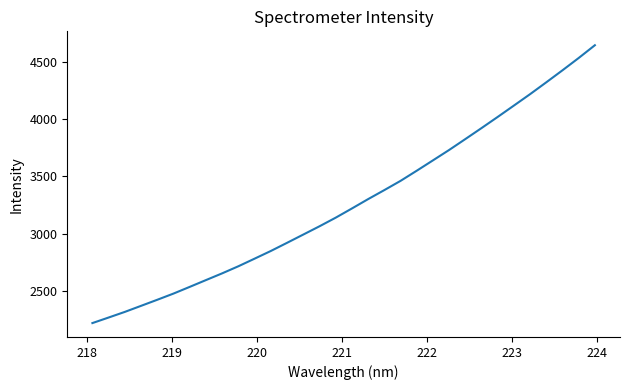

What is the difference between the maximum and minimum values?

2426.8